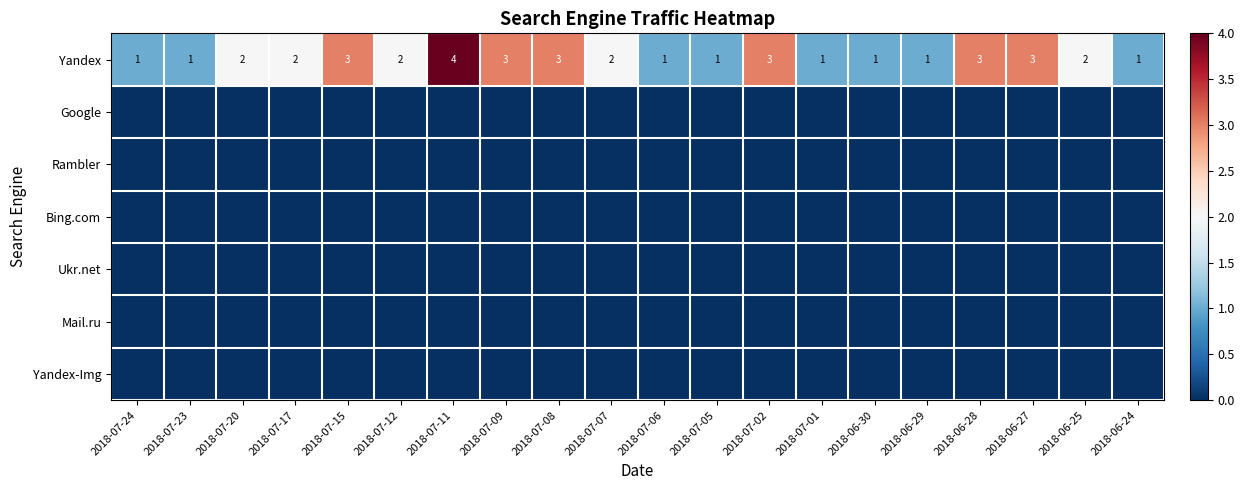

What is the sum of the Yandex values at 2018-06-24 and 2018-07-02?

4